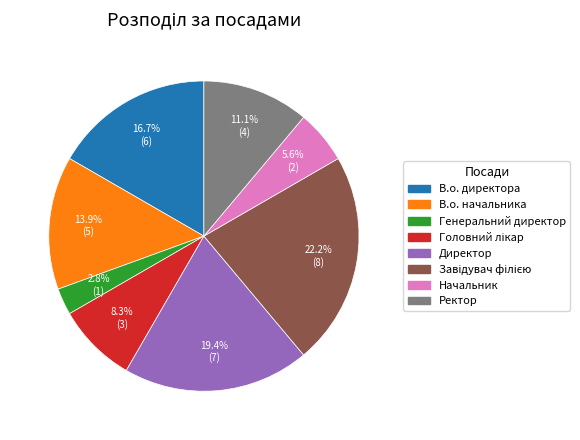

Is there a majority slice in this chart?

No